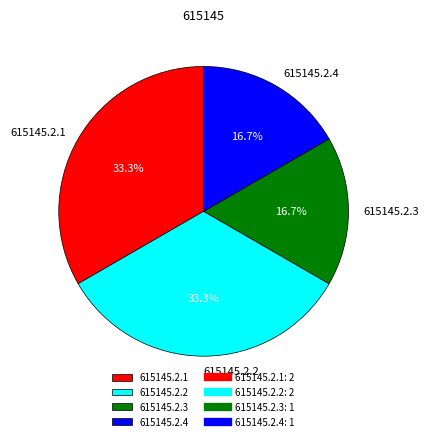

Is it true that 615145.2.4 is 17% of the pie?

True